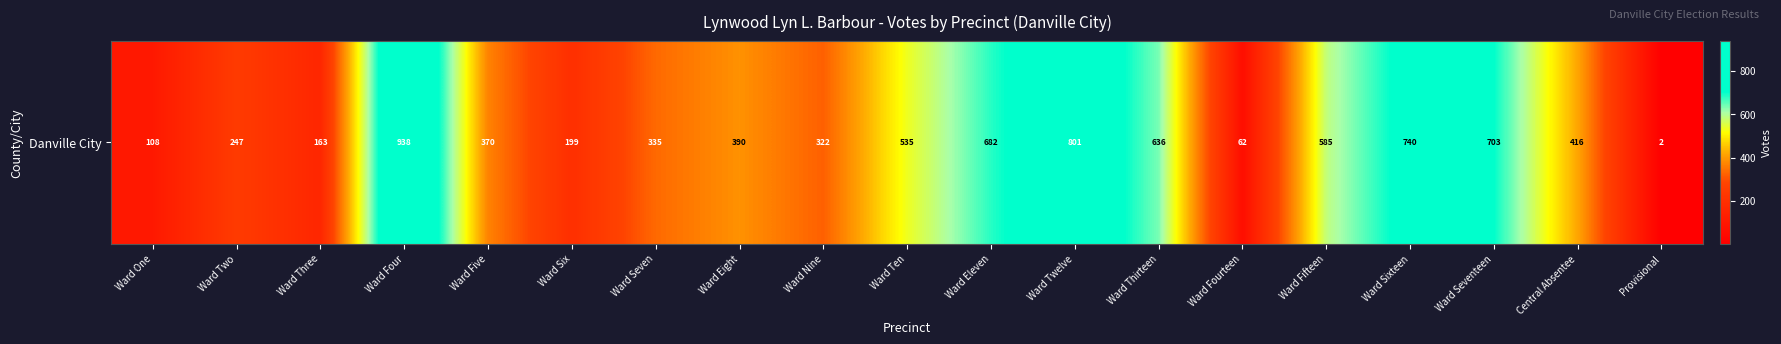

Reading right to left, transcribe all the data shown in this chart.

Provisional=2	Central Absentee=416	Ward Seventeen=703	Ward Sixteen=740	Ward Fifteen=585	Ward Fourteen=62	Ward Thirteen=636	Ward Twelve=801	Ward Eleven=682	Ward Ten=535	Ward Nine=322	Ward Eight=390	Ward Seven=335	Ward Six=199	Ward Five=370	Ward Four=938	Ward Three=163	Ward Two=247	Ward One=108